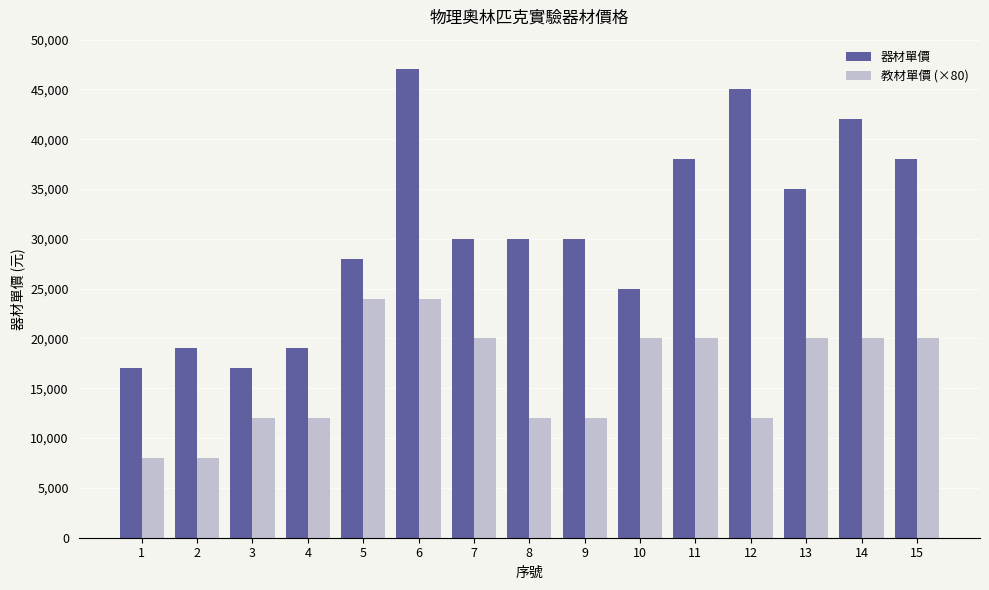

At how many categories does at least one series exceed 22837?

11